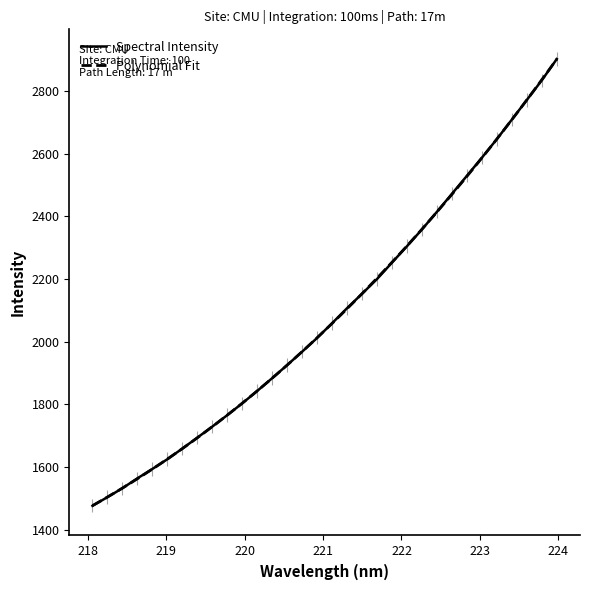

What is the change in value from 218.8244 to 219.7801?

+172.0